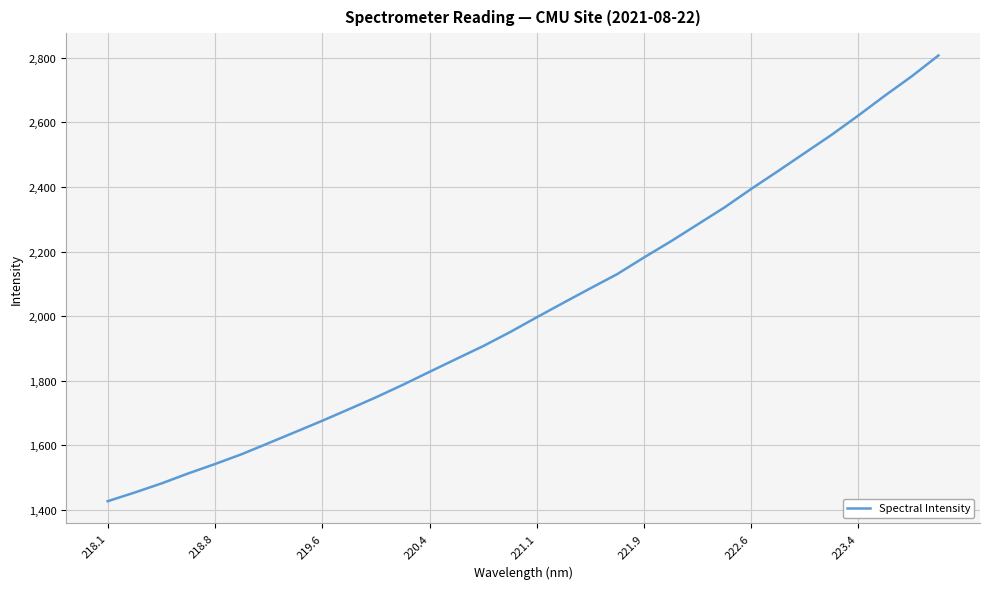

What is the maximum value shown in the chart?

2807.5